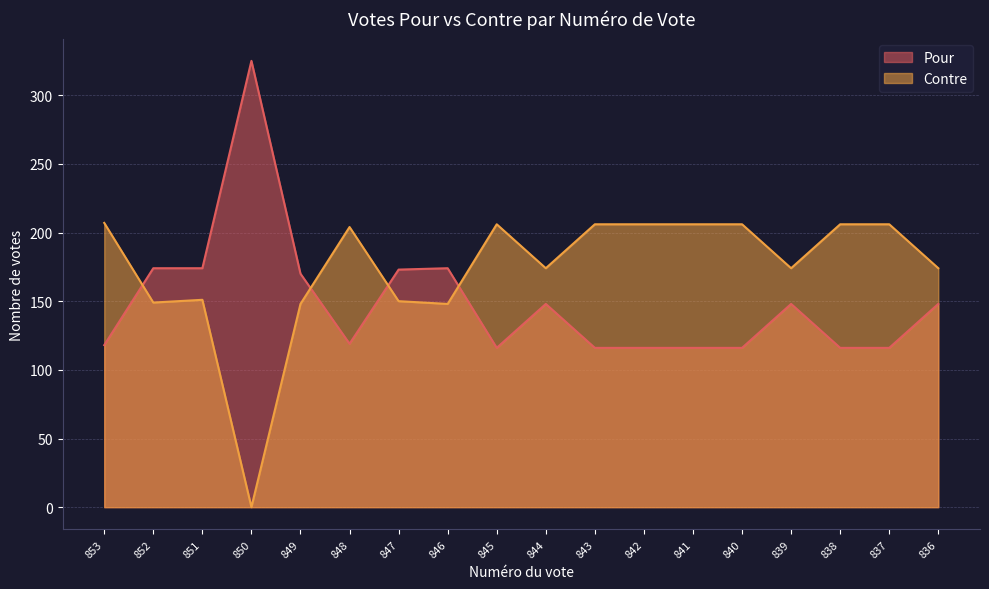

Reading left to right, what are all the values shown in this chart?

Pour: 853=118	852=174	851=174	850=325	849=170	848=119	847=173	846=174	845=116	844=148	843=116	842=116	841=116	840=116	839=148	838=116	837=116	836=148
Contre: 853=207	852=149	851=151	850=0	849=148	848=204	847=150	846=148	845=206	844=174	843=206	842=206	841=206	840=206	839=174	838=206	837=206	836=174